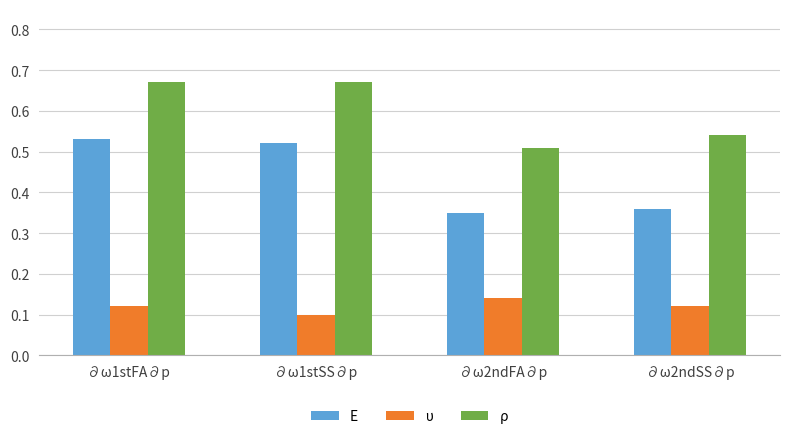

List the series in order of their overall mean, lowest first.

υ, E, ρ